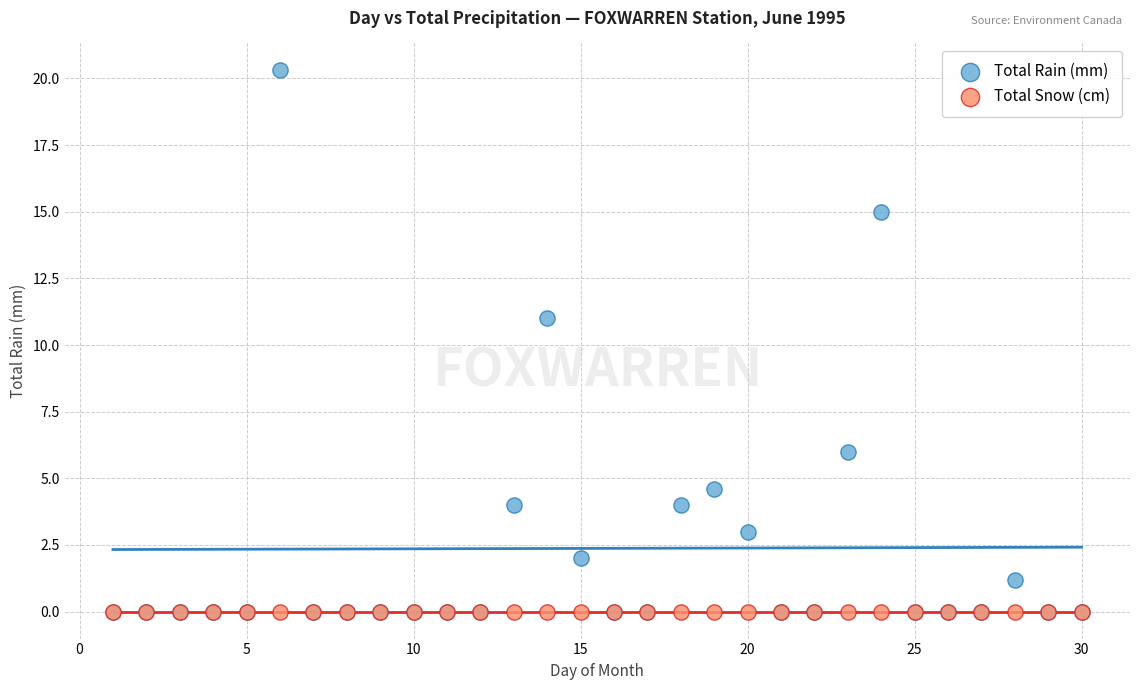

What are all the series names shown in the legend?

Total Rain (mm), Total Snow (cm)